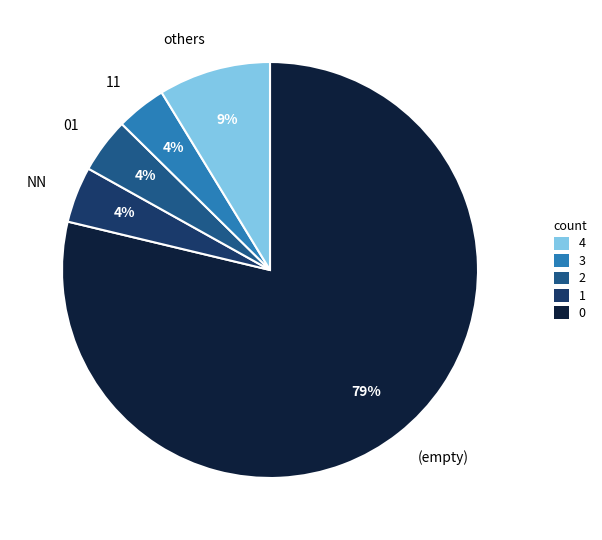

What is the ratio of the value at 11 to the value at others?

0.4